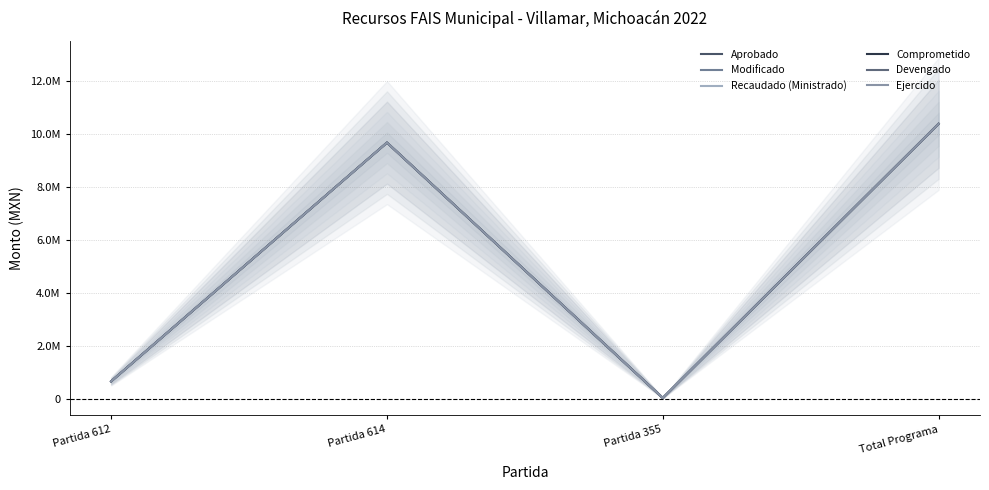

How many interior local peaks does the Modificado series have?

1